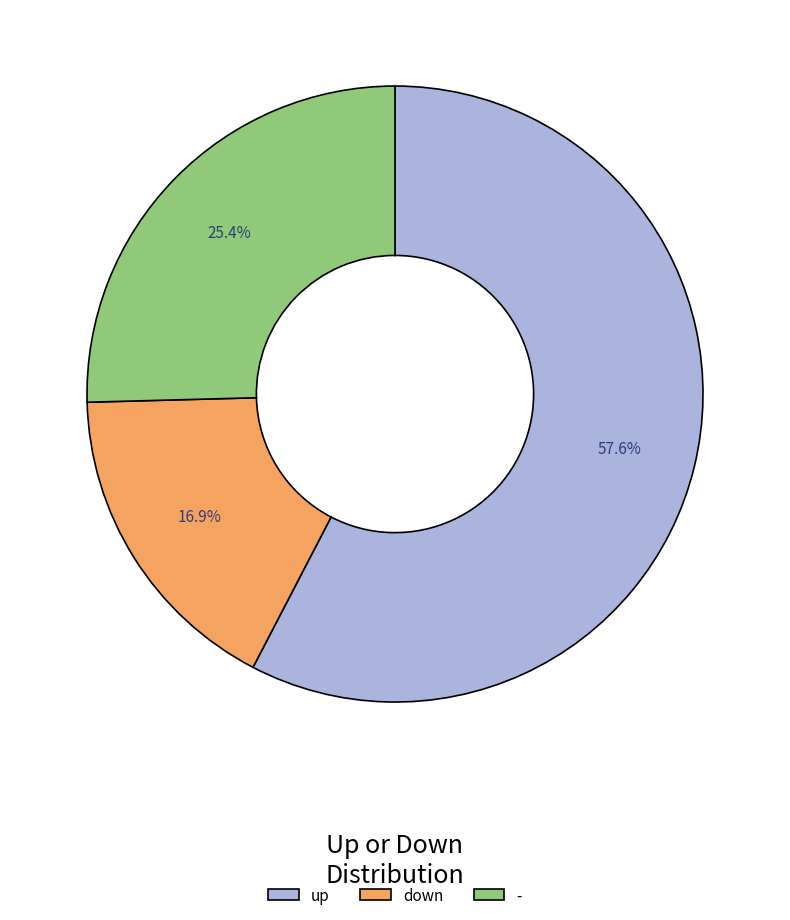

How many slices are in this pie chart?

3